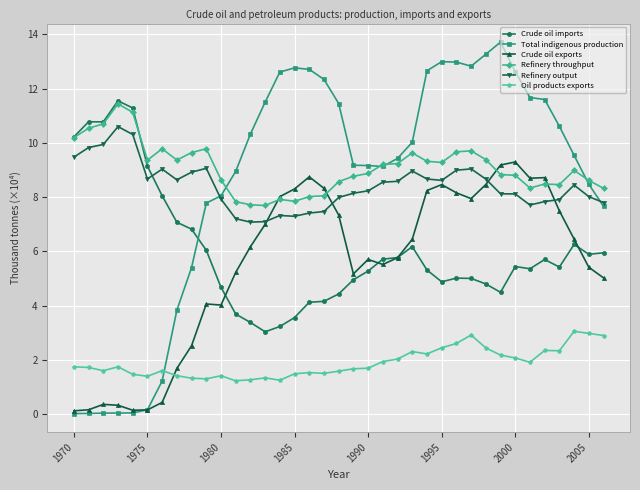

What is the highest value of the Total indigenous production series?

13.7